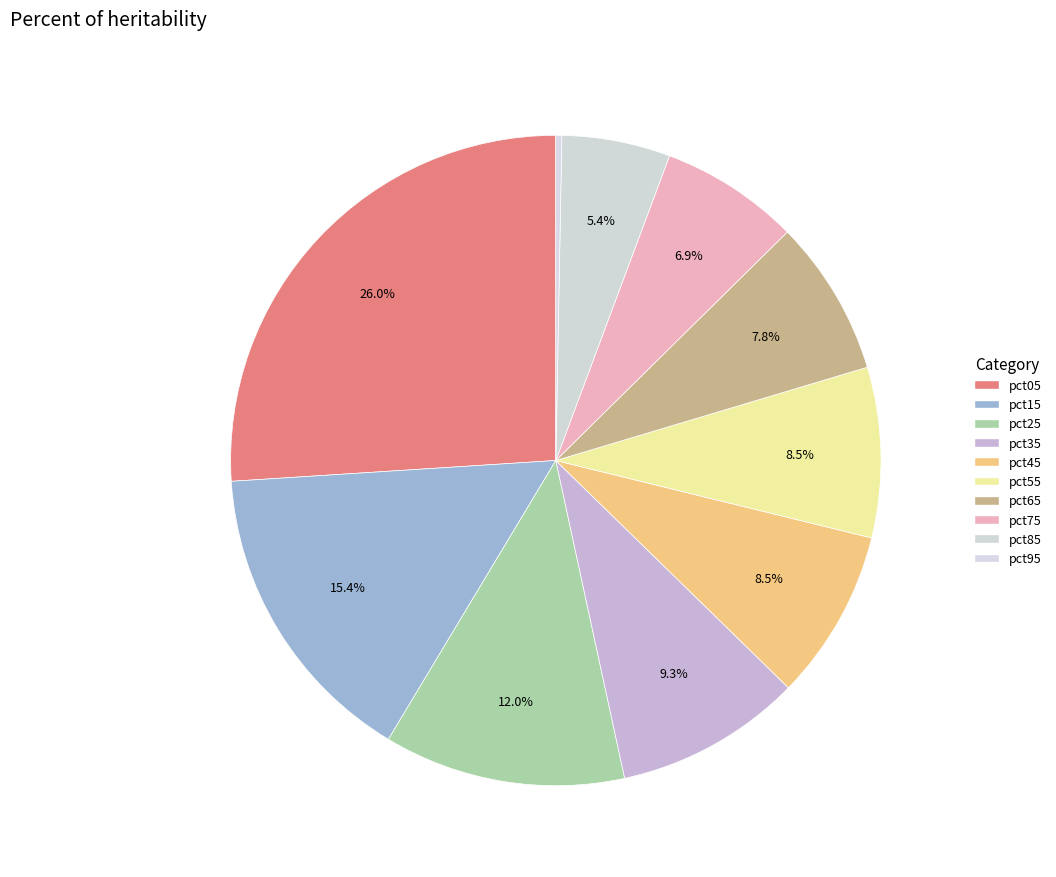

Does any single category account for the majority?

No